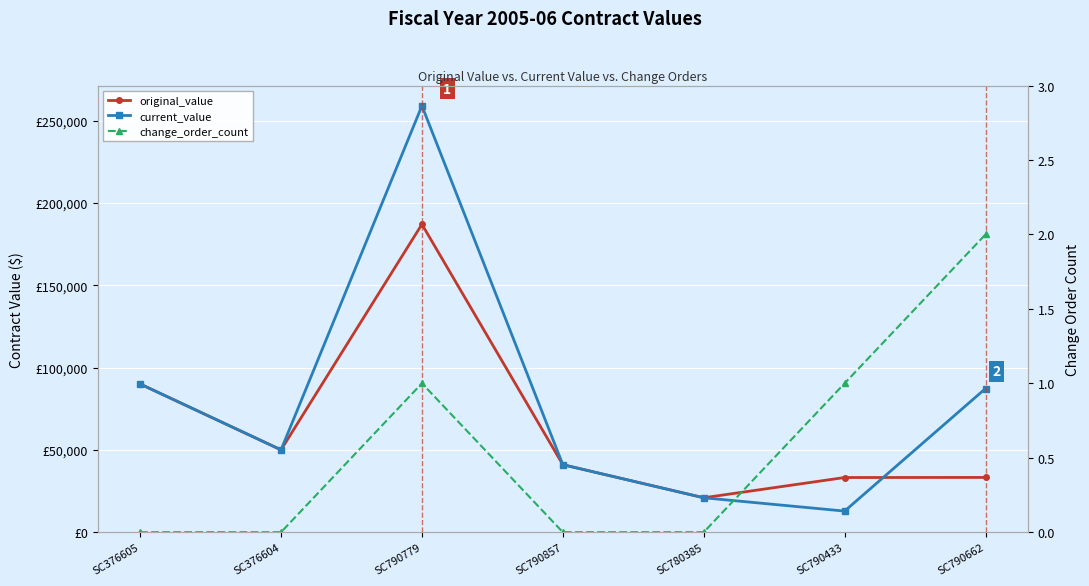

What are all the series names shown in the legend?

original_value, current_value, change_order_count